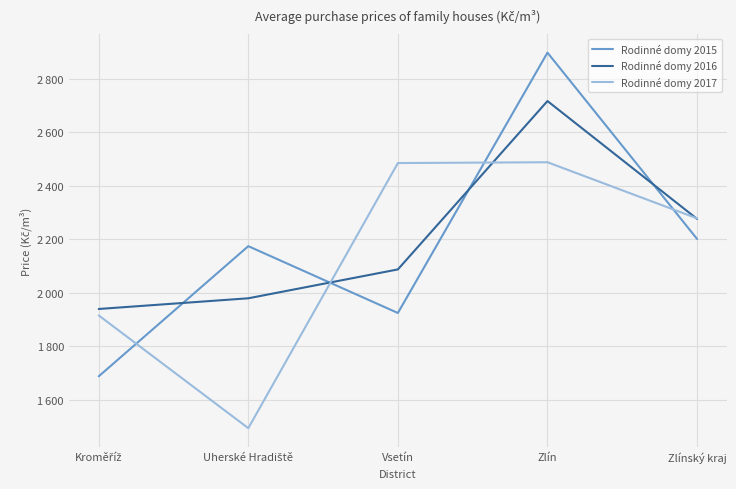

What is the difference between the maximum and minimum values in the Rodinné domy 2017 series?

995